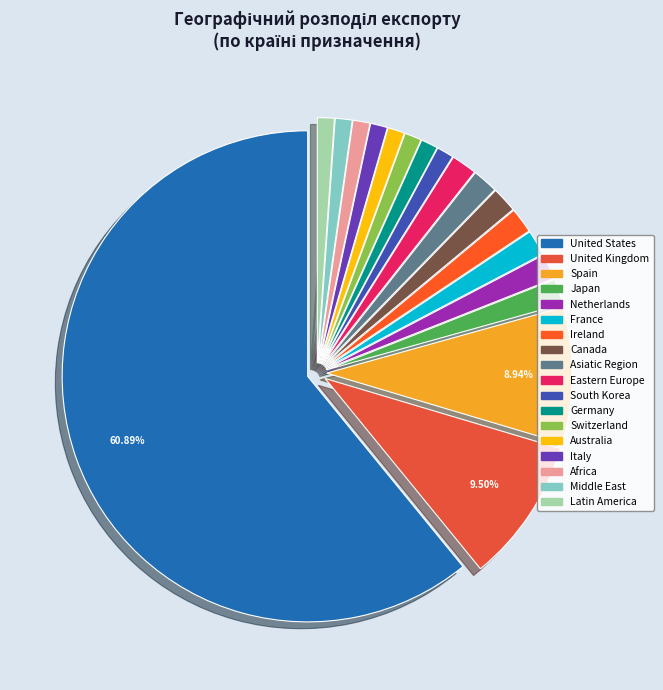

How many slices are in this pie chart?

18